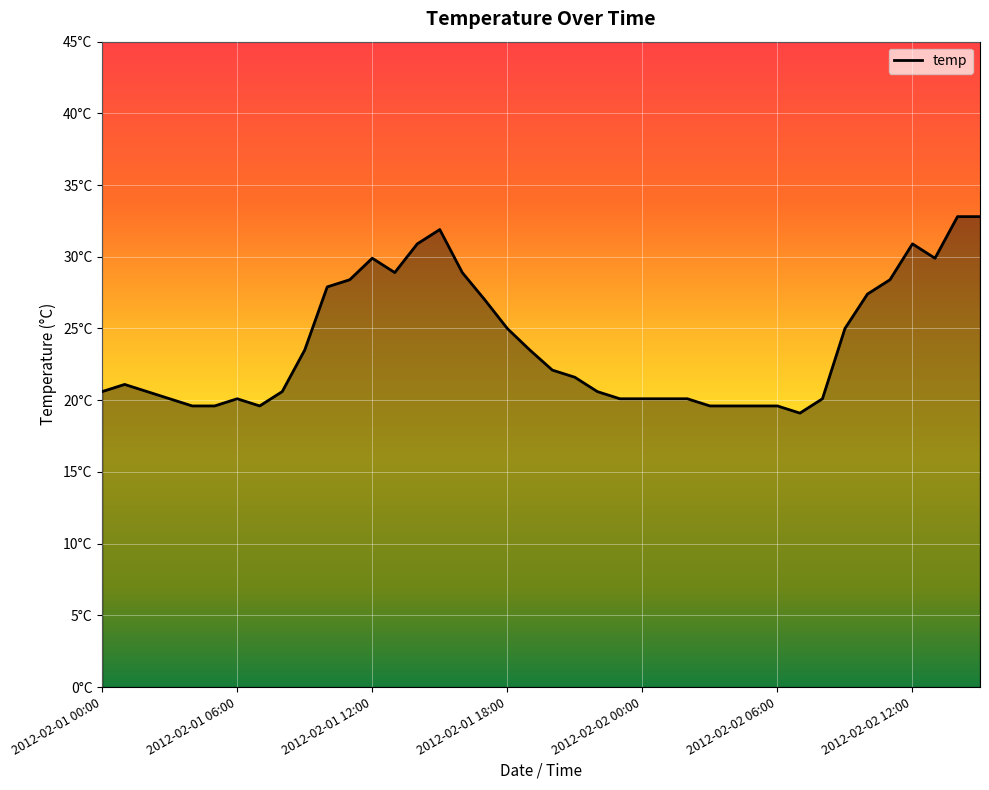

What is the sum of all values?

957.2